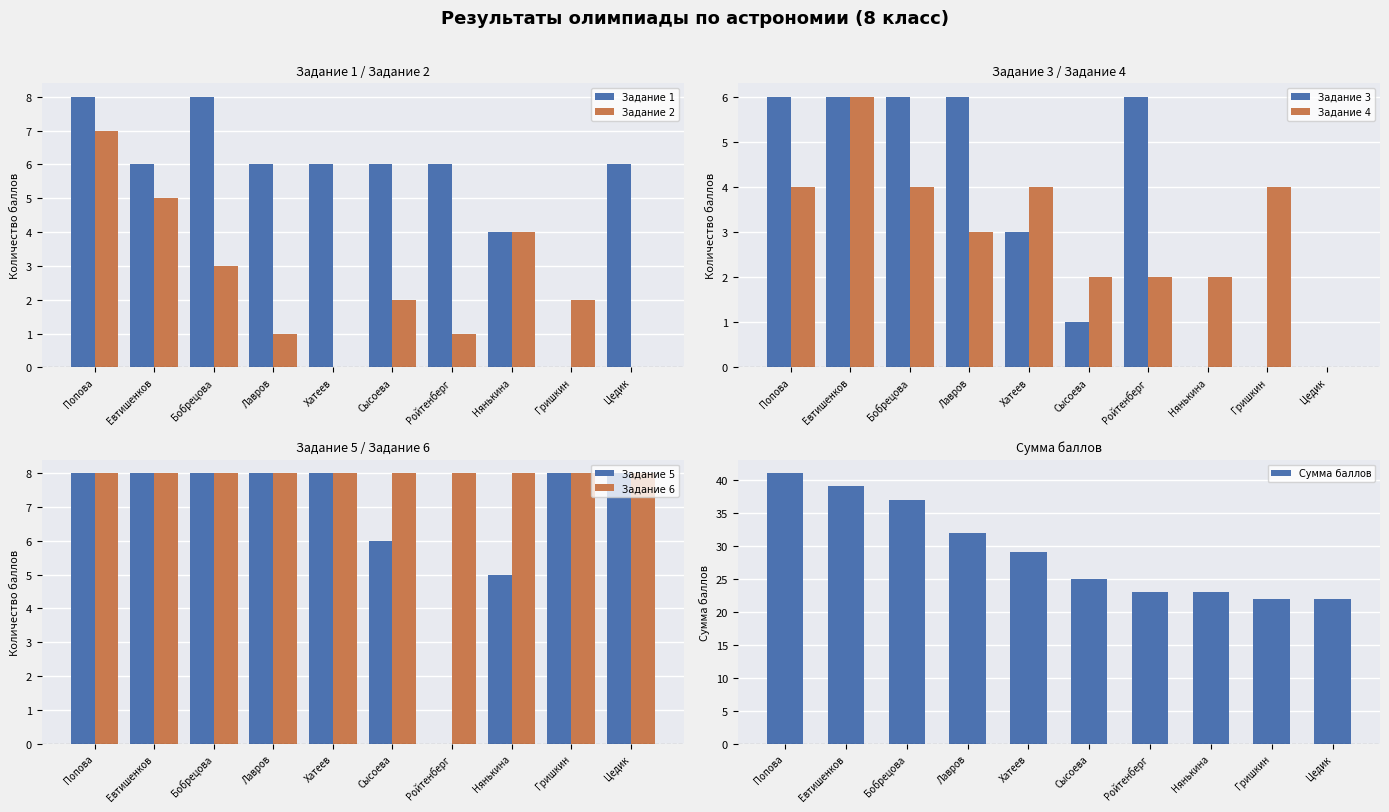

True or false: Задание 1 has a value of 6 at Ройтенберг.

True